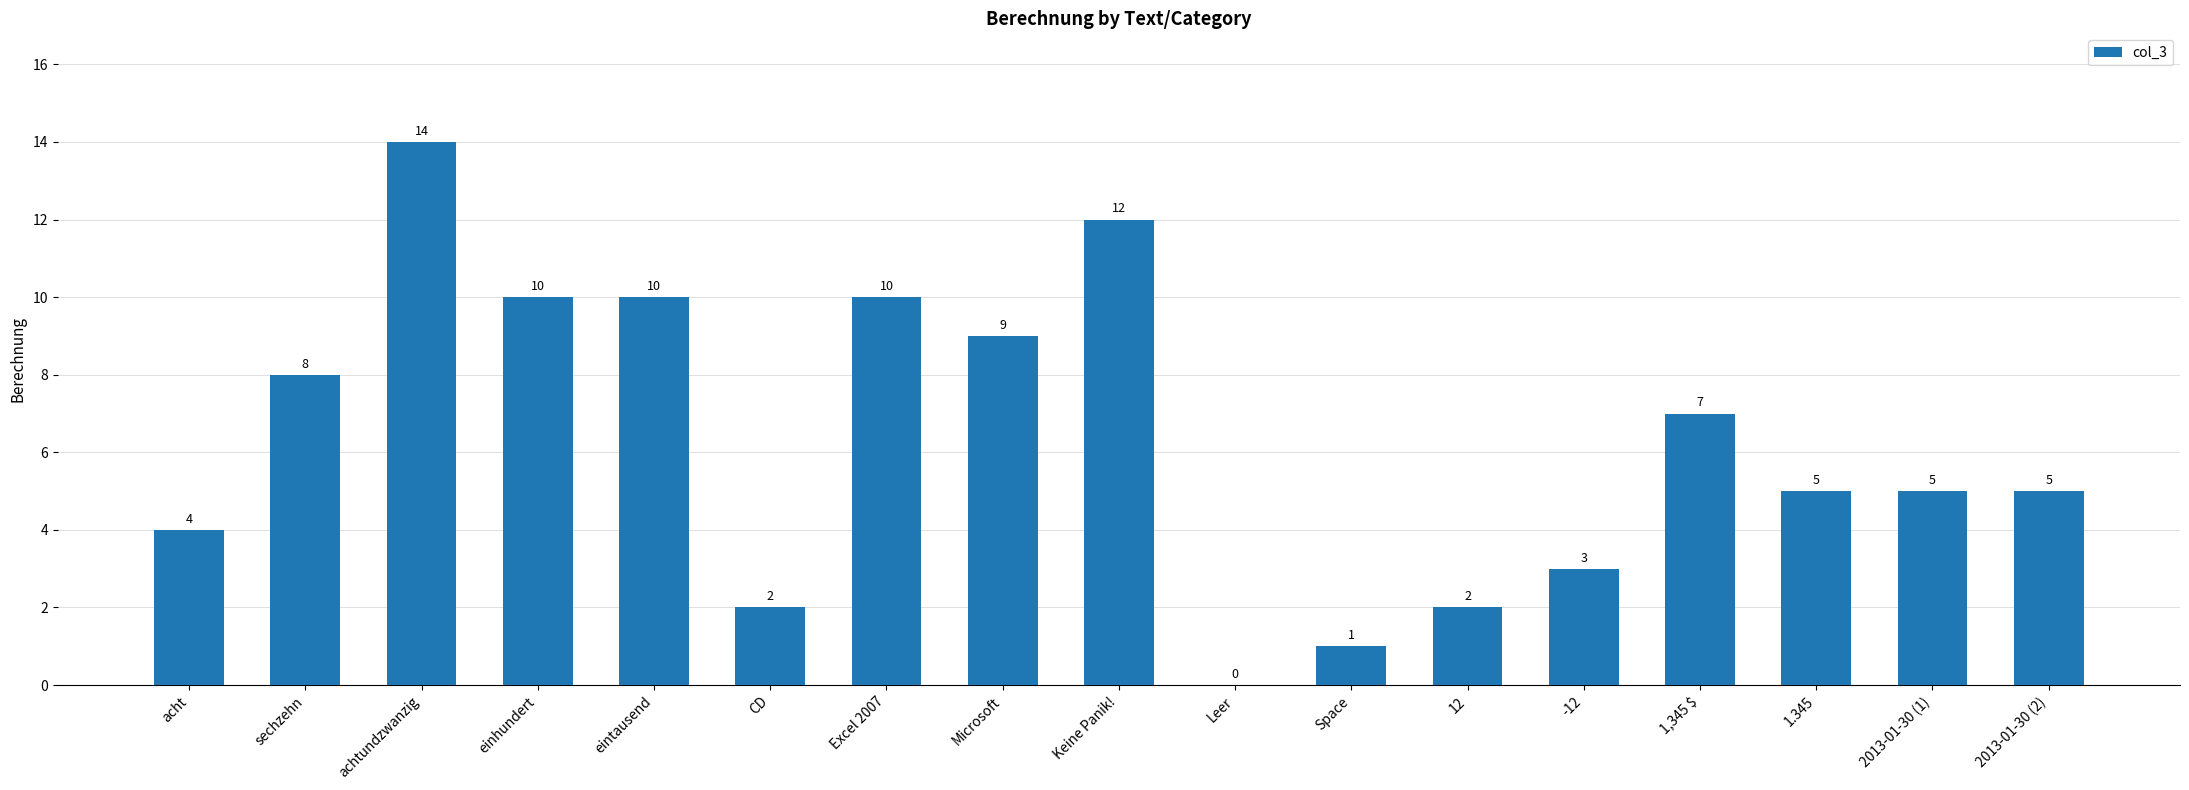

Reading left to right, transcribe all the data shown in this chart.

acht=4	sechzehn=8	achtundzwanzig=14	einhundert=10	eintausend=10	CD=2	Excel 2007=10	Microsoft=9	Keine Panik!=12	Leer=0	Space=1	12=2	-12=3	1,345 $=7	1.345=5	2013-01-30 (1)=5	2013-01-30 (2)=5